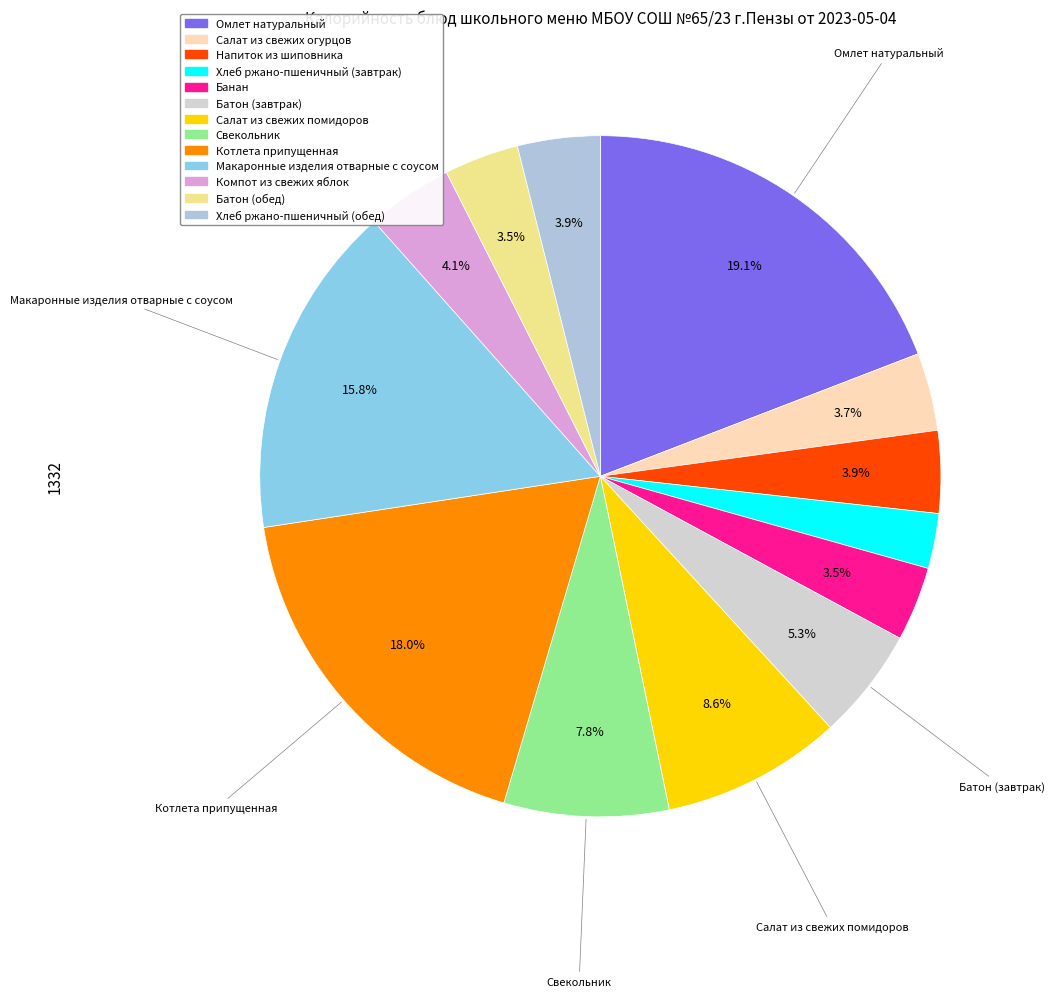

Is there any slice that represents more than half of the pie?

No